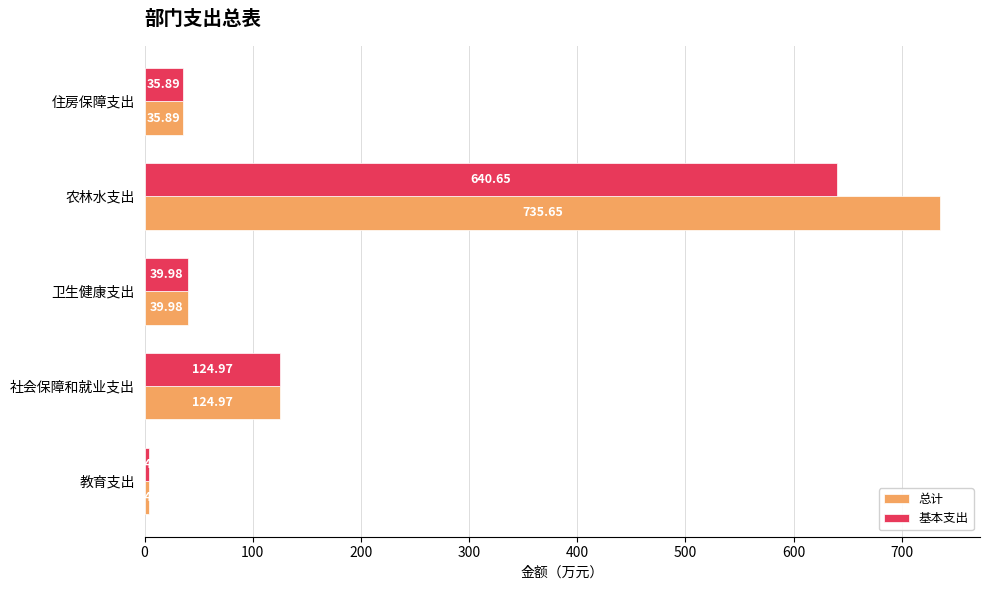

What is the difference between the maximum and minimum values in the 基本支出 series?

636.2